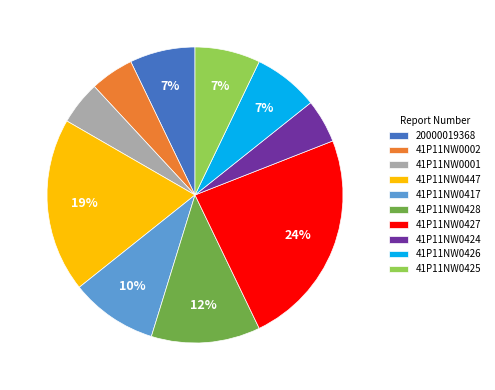

To the nearest percent, what portion does 41P11NW0426 represent?

7%